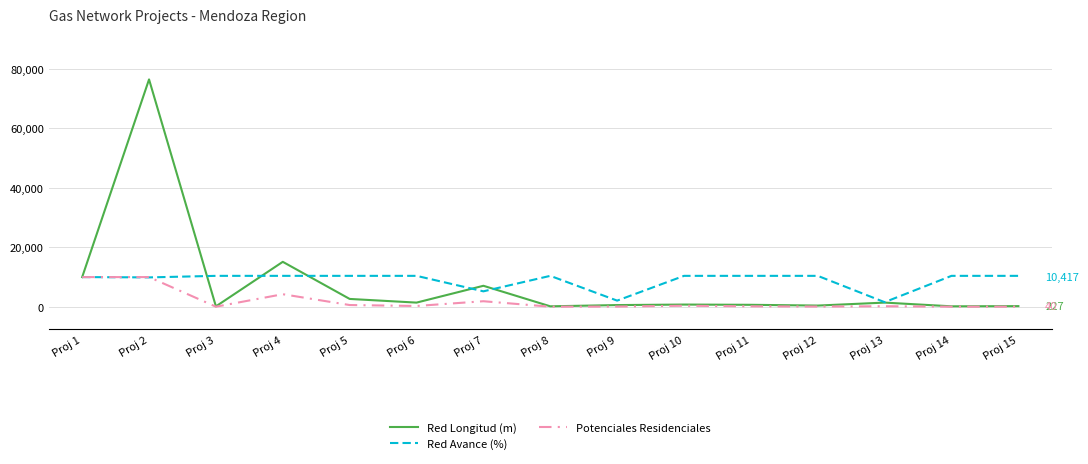

Is the value of Red Longitud (m) at Proj 13 greater than the value of Red Avance (%) at Proj 15?

No